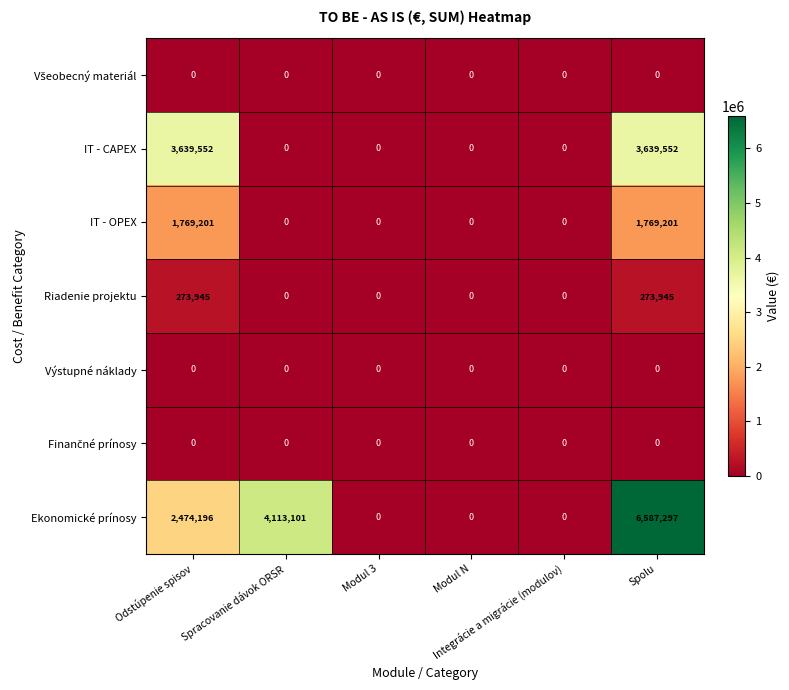

Which series has the largest total across all categories?

Ekonomické prínosy